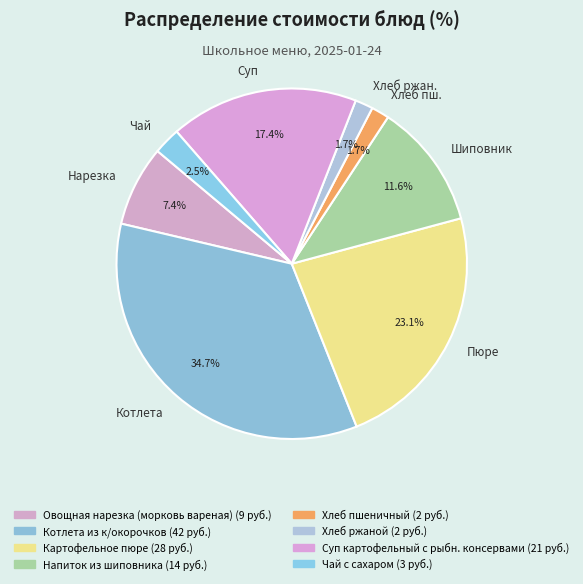

Does any single category account for the majority?

No